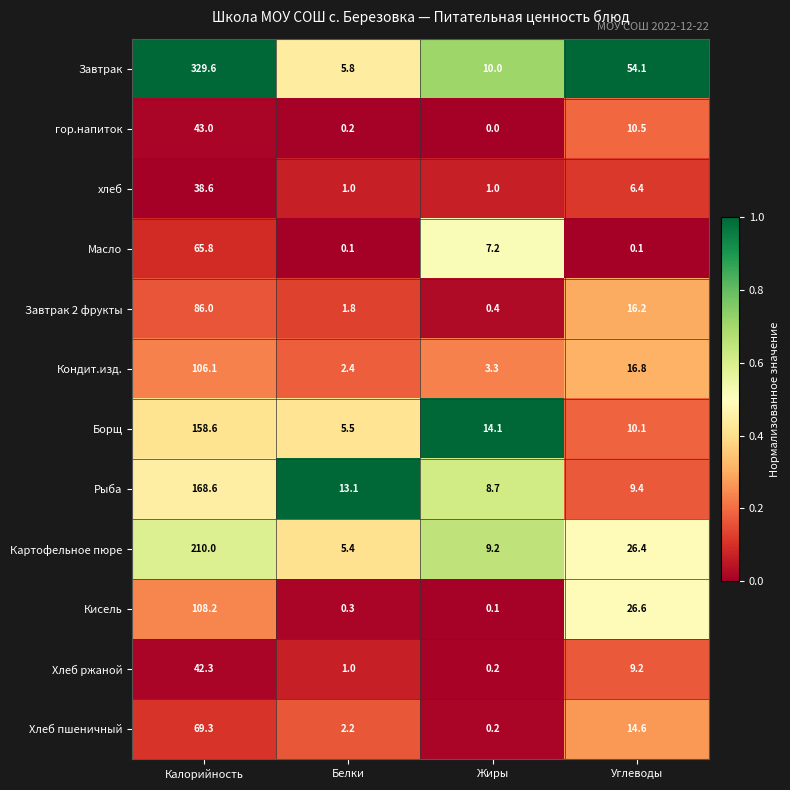

At how many categories does at least one series exceed 0?

4